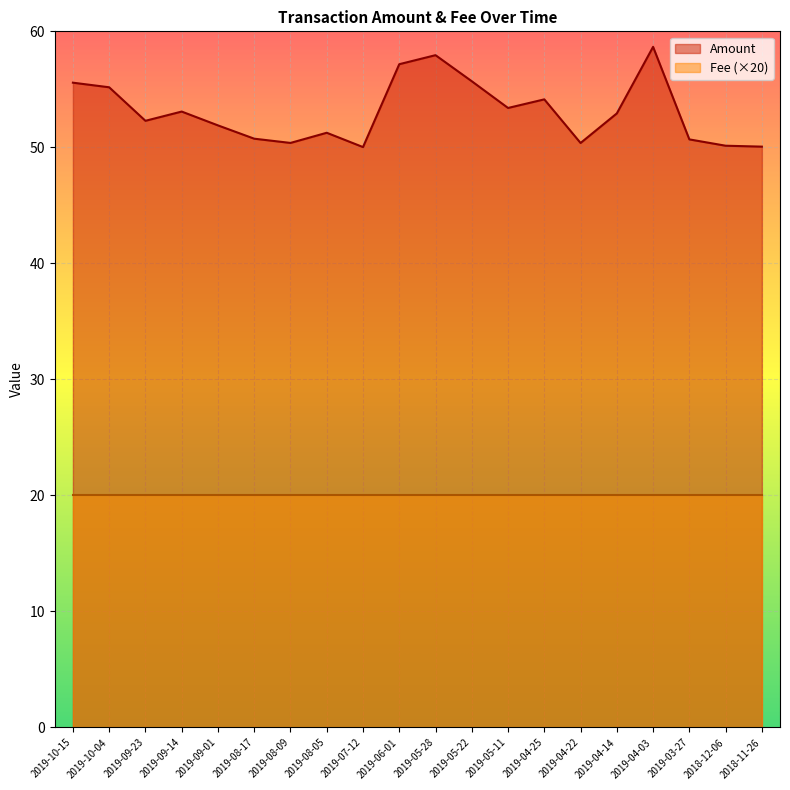

What is the smallest value displayed?

20.0